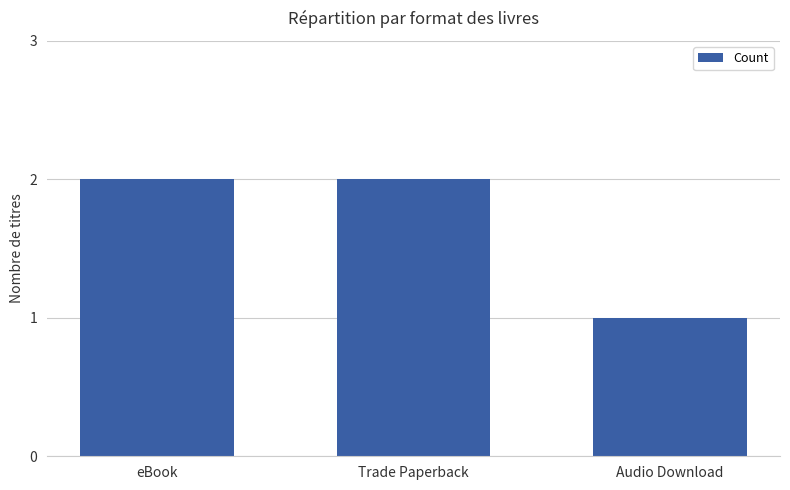

What is the label of the 1st bar from the left?

eBook